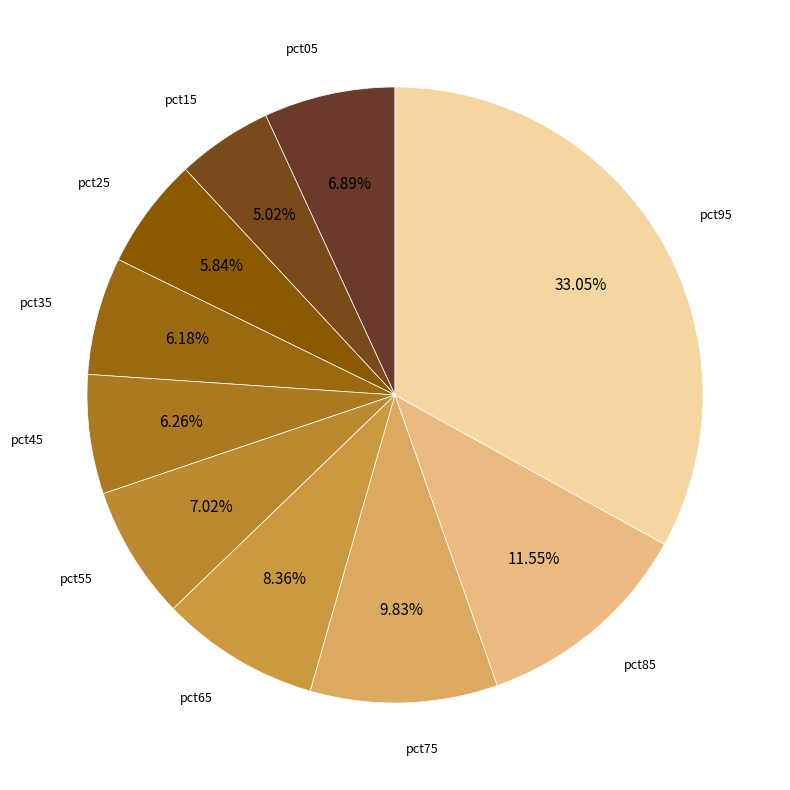

Do pct75 and pct15 together represent more than half of the pie?

No